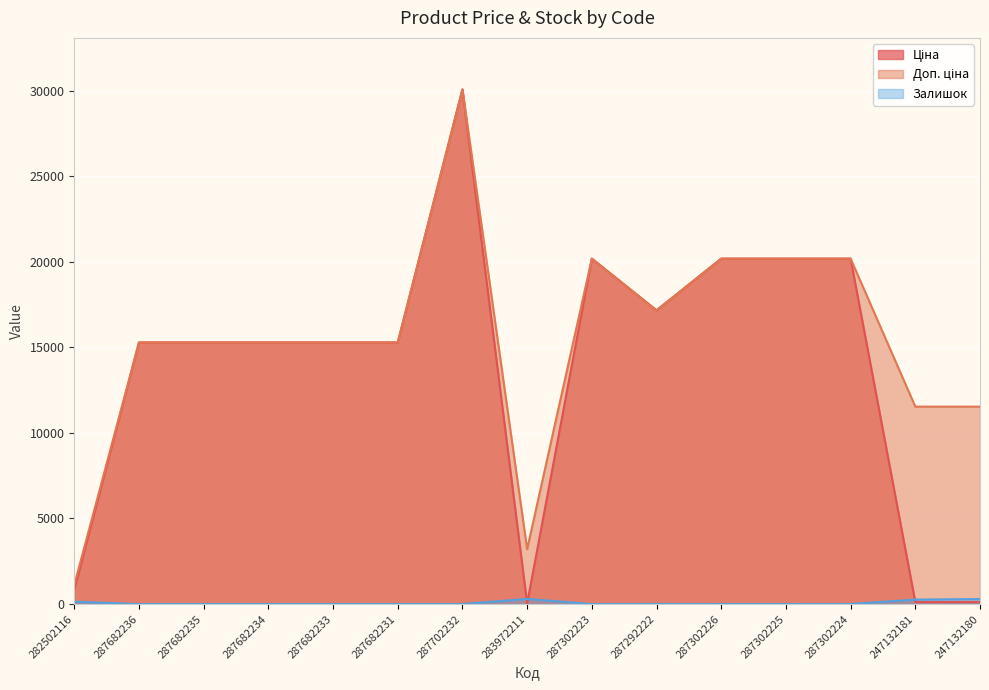

At which category is the sum across all series the highest?

287702232